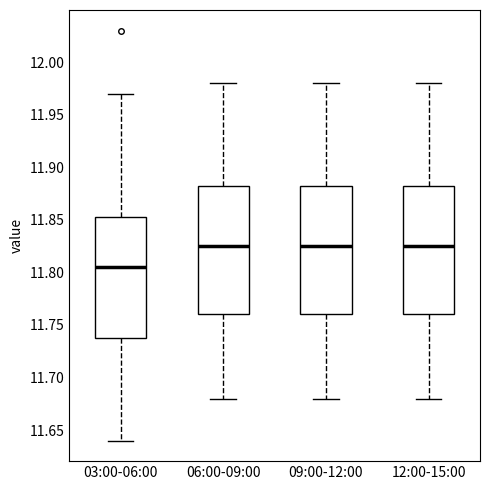

Reading left to right, read every box against the y-axis: the position of its median line, the range the box covers, and the ends of its whiskers. The values are not printed on the chart, so give them approximately, as read against the axis.

03:00-06:00: median 11.805, box 11.740 to 11.855, whiskers 11.640 to 11.970
06:00-09:00: median 11.825, box 11.760 to 11.885, whiskers 11.680 to 11.980
09:00-12:00: median 11.825, box 11.760 to 11.885, whiskers 11.680 to 11.980
12:00-15:00: median 11.825, box 11.760 to 11.885, whiskers 11.680 to 11.980